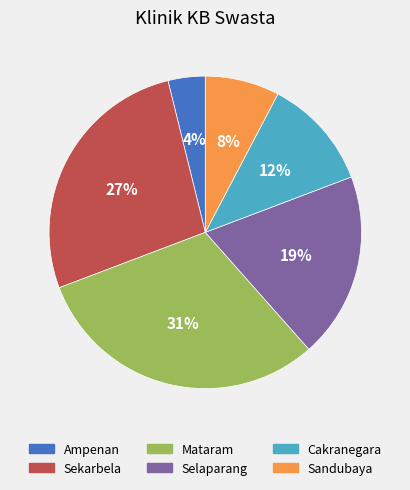

To the nearest percent, what percentage of the pie is Cakranegara?

12%